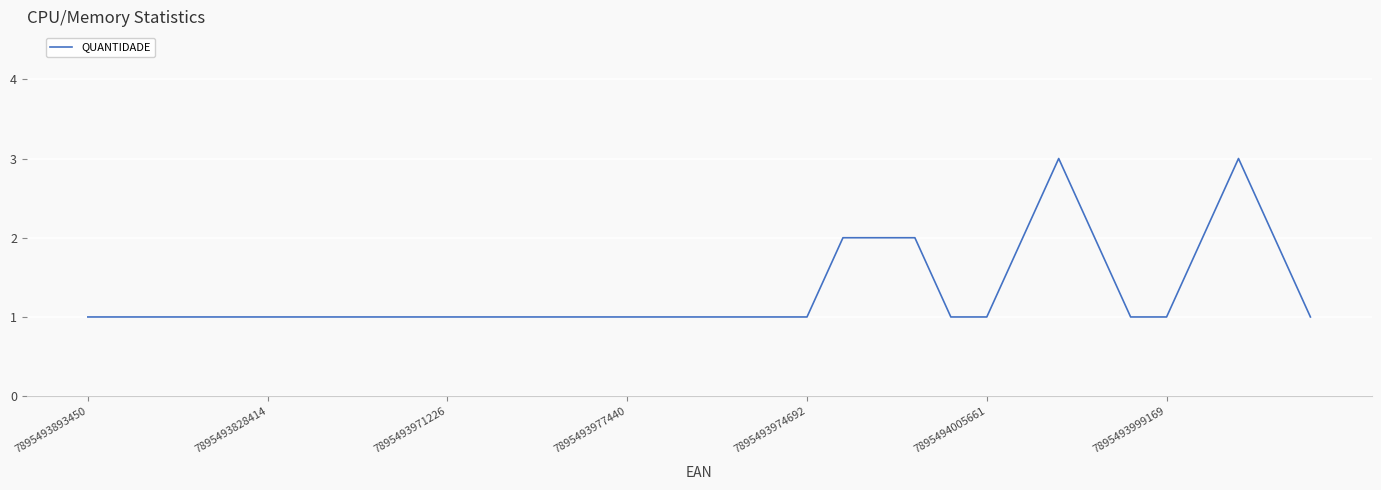

What is the sum of all values?

46